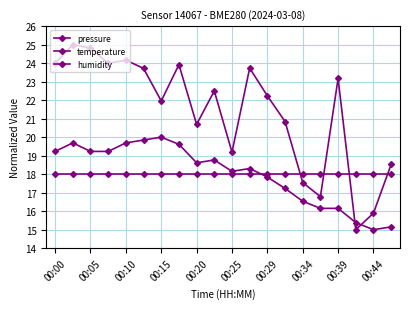

Where is the first local minimum for temperature?

00:20